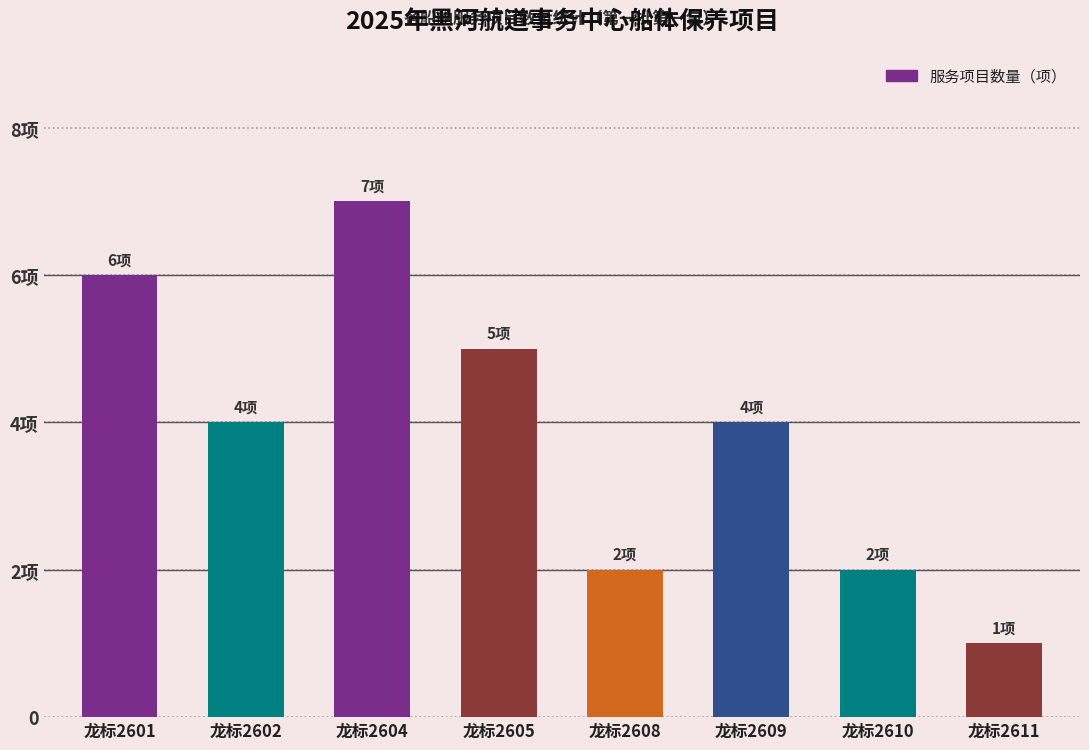

The chart shows a value of 4 at 龙标2609. True or false?

True